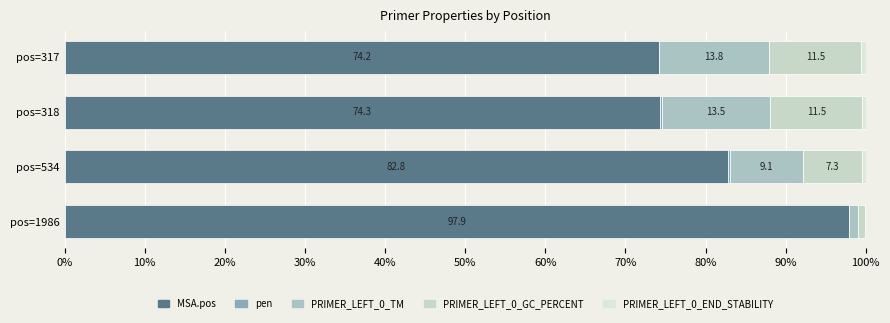

How many values in the MSA.pos series exceed 82?

2